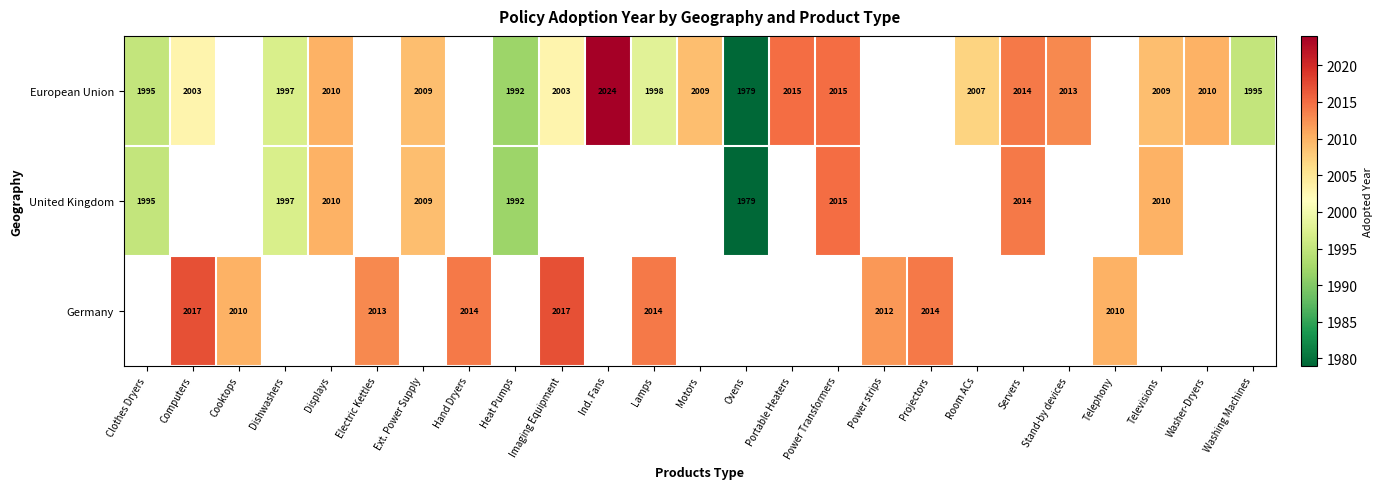

The United Kingdom series shows 2010 at Televisions. True or false?

True